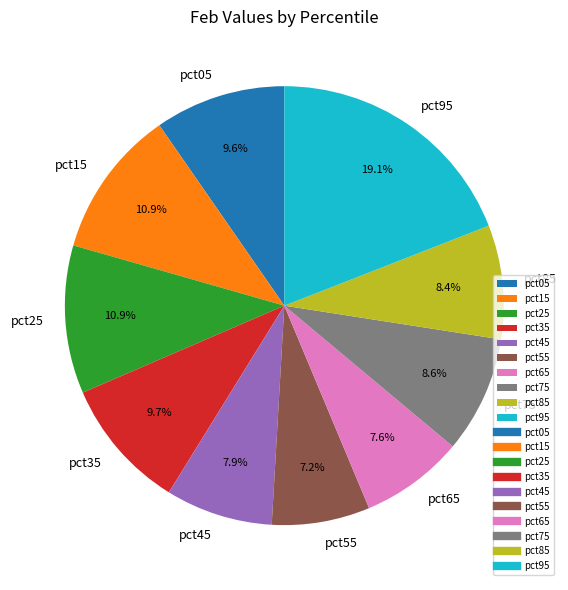

What percentage is the pct65 slice, to the nearest percent?

8%